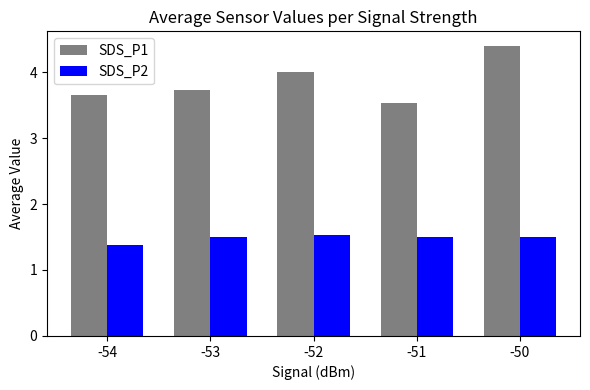

At how many categories does at least one series exceed 2?

5